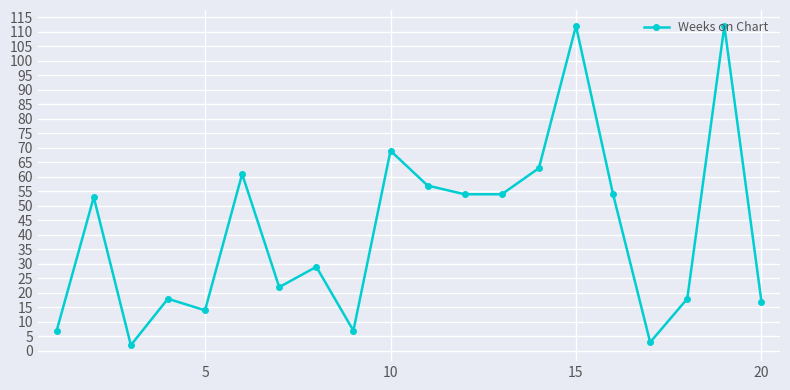

What is the greatest value displayed?

112